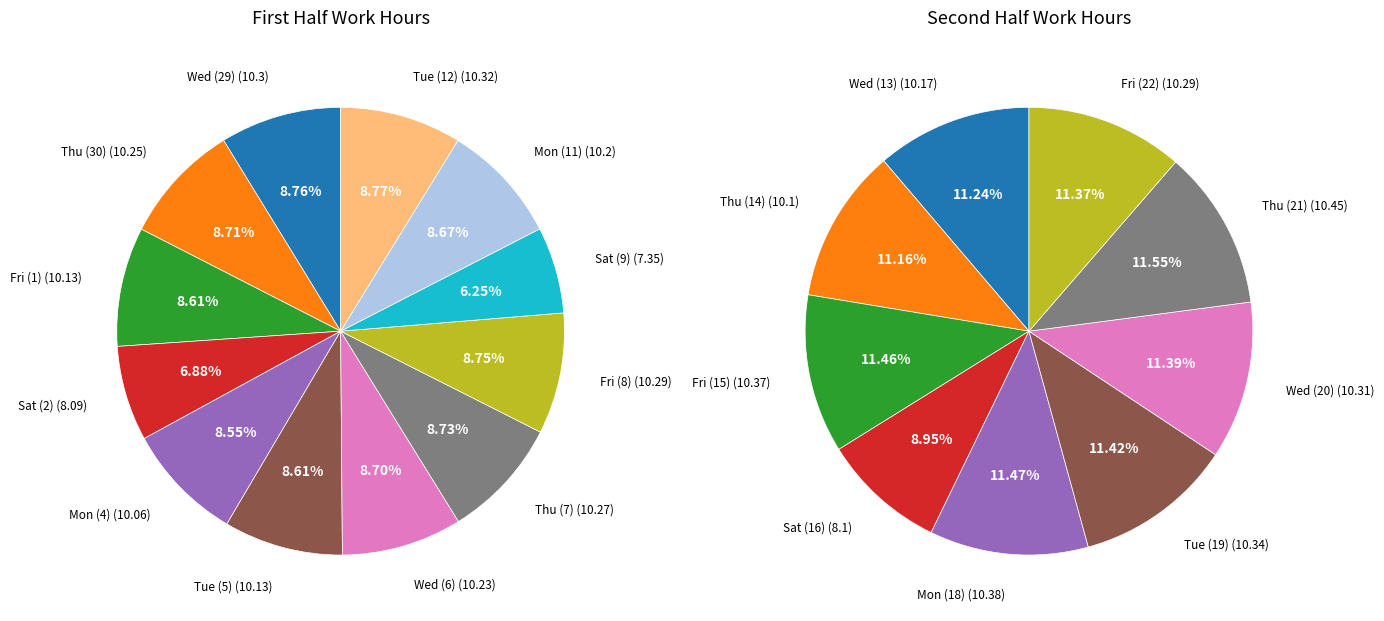

To the nearest percent, what percentage of the pie is Wed (6)?

9%